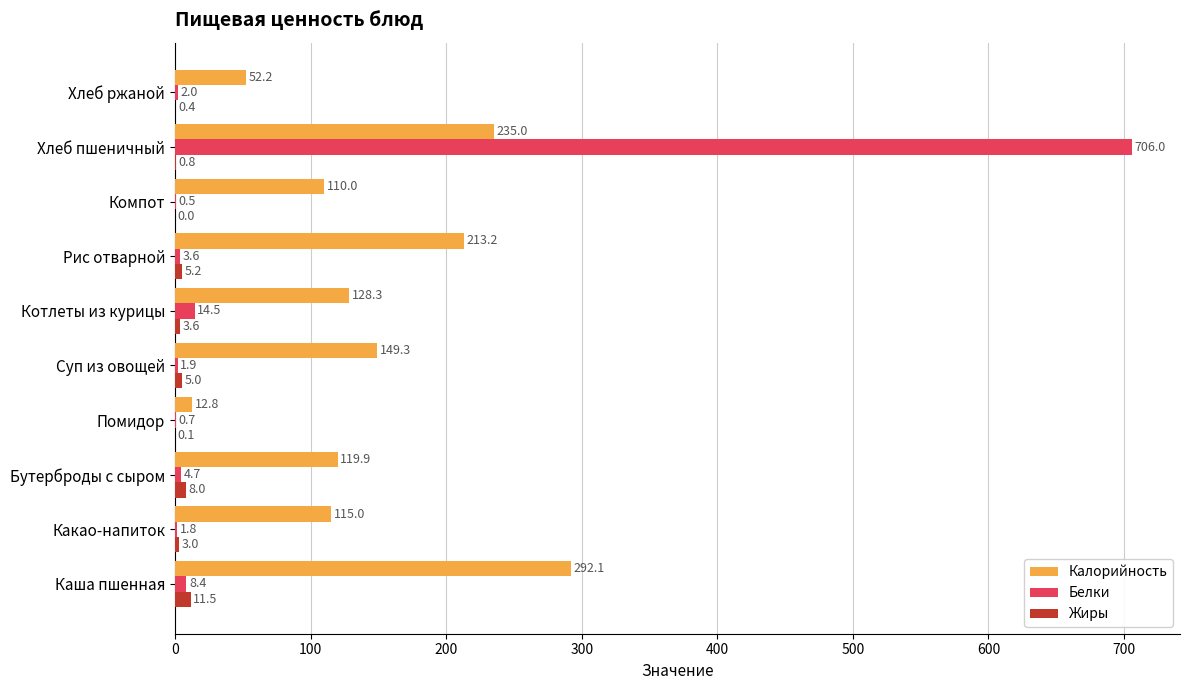

What is the sum of all Калорийность values?

1427.8